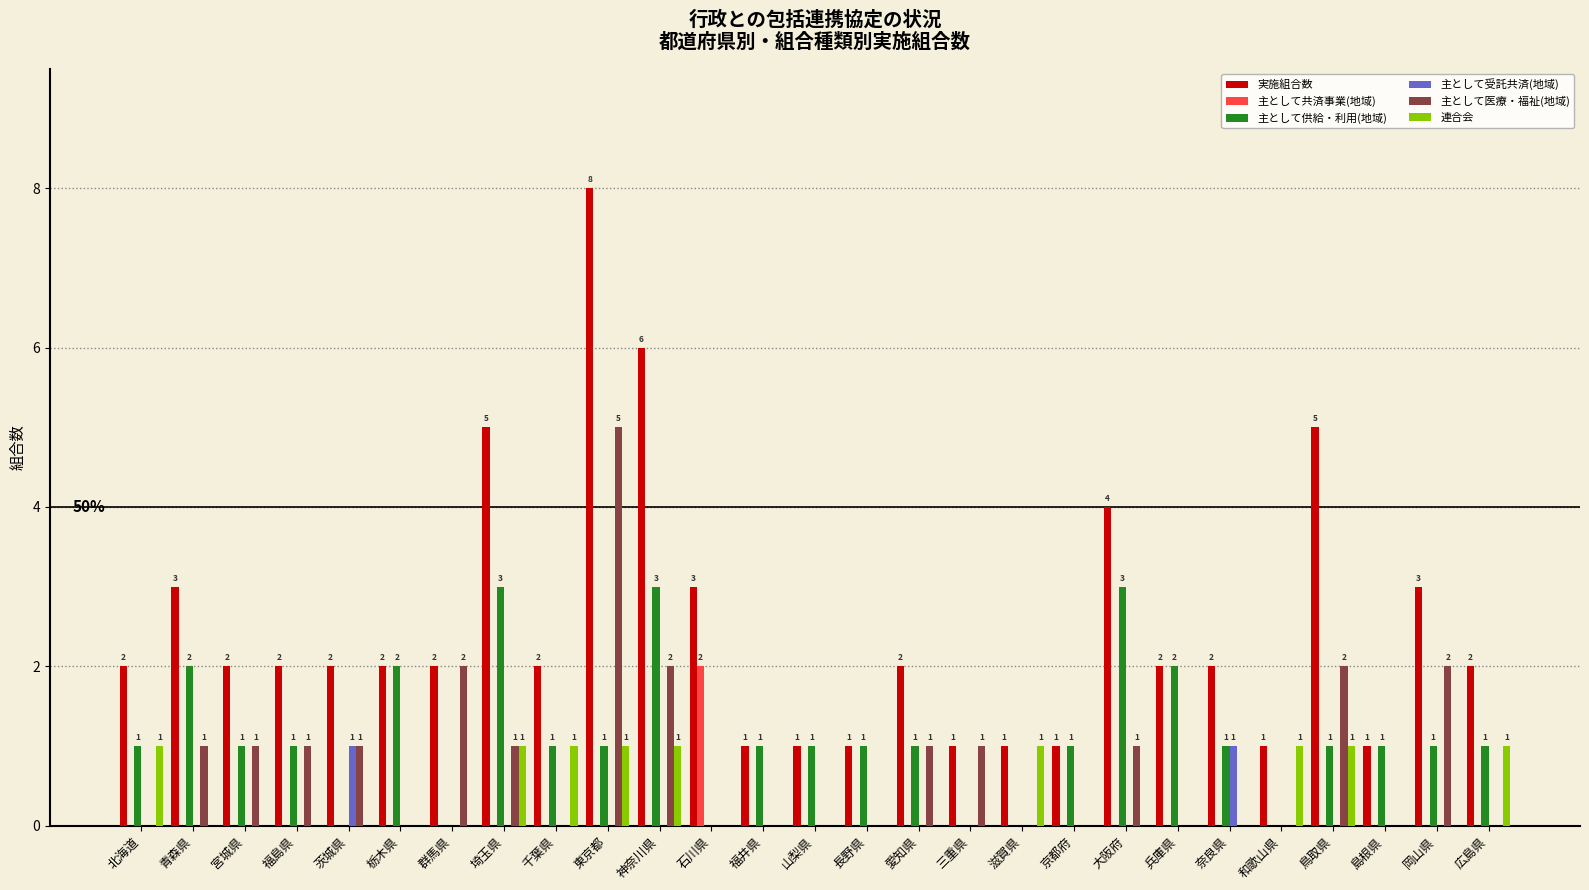

Which category has the highest value across all series?

東京都